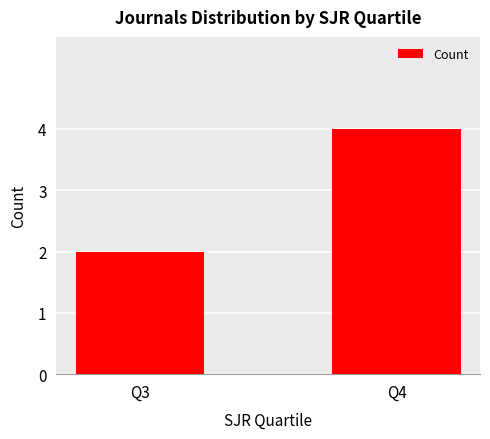

At which category does the chart reach its minimum across all series?

Q3